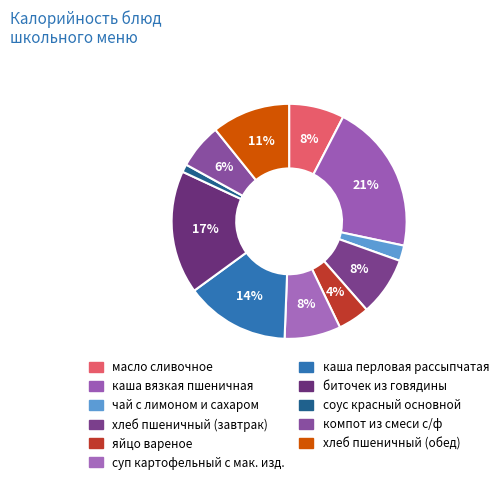

Is there a majority slice in this chart?

No